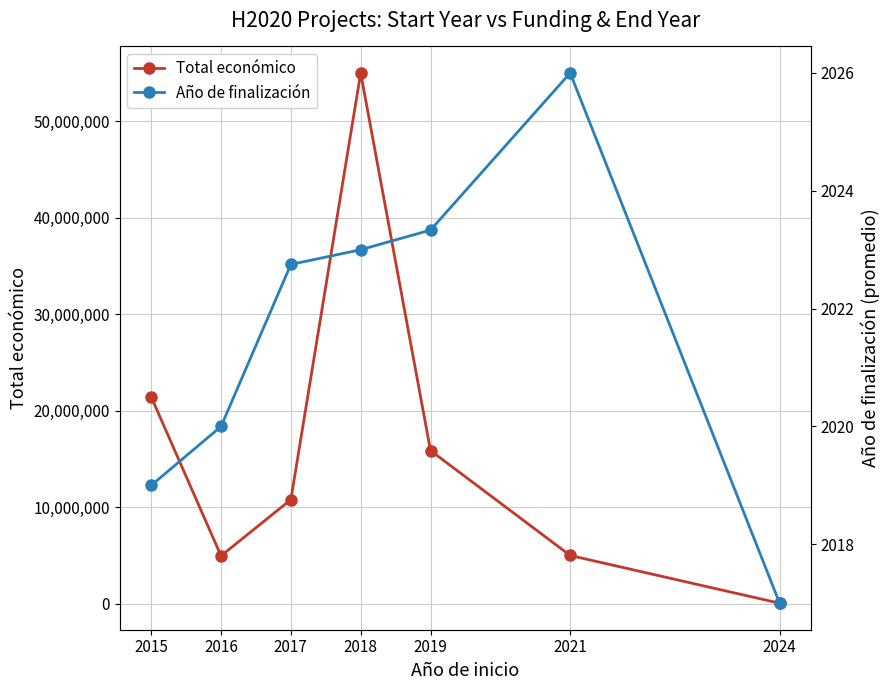

Rank the categories by Año de finalización value from lowest to highest.

2024, 2015, 2016, 2017, 2018, 2019, 2021